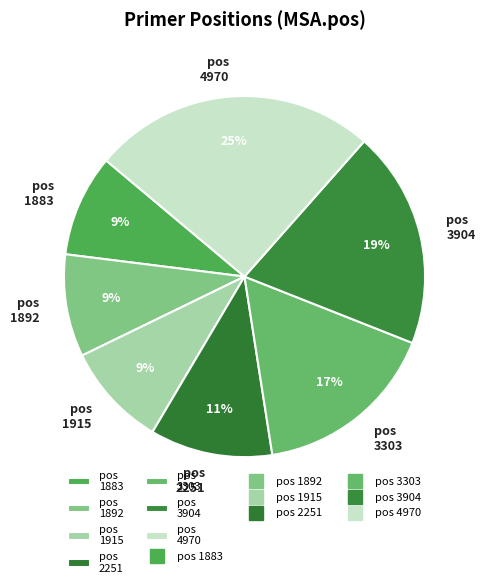

To the nearest percent, what is the average slice percentage?

14%